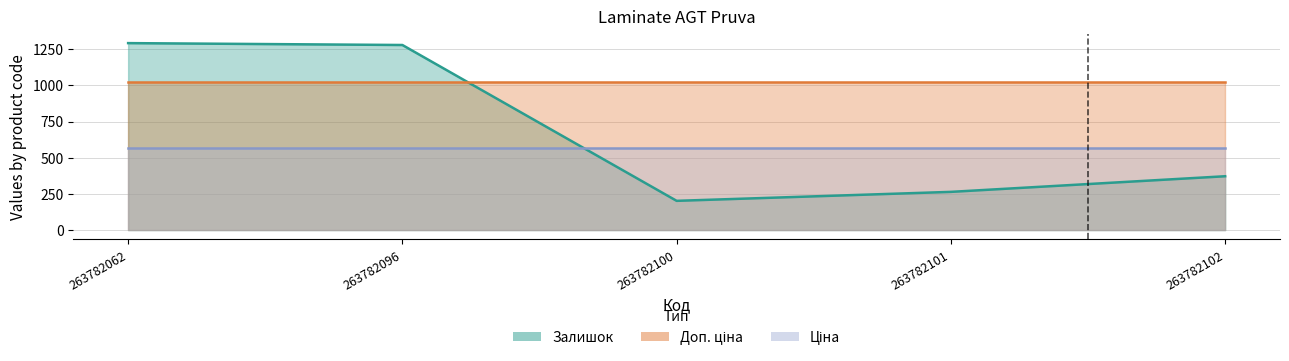

What is the value of the Доп. ціна point at the 3rd from the left?

1024.5